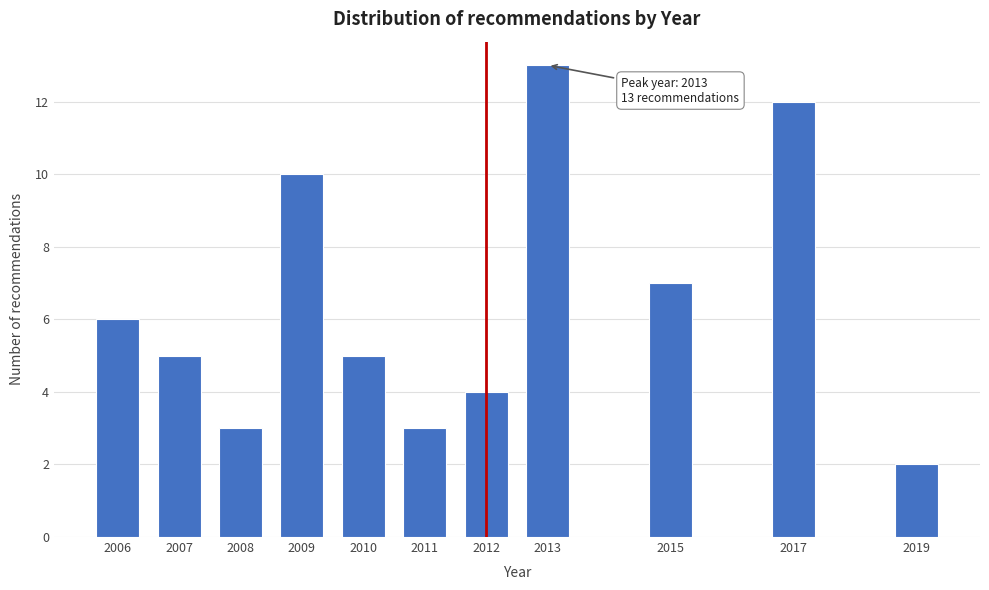

Reading left to right, what are all the values shown in this chart?

6	5	3	10	5	3	4	13	7	12	2